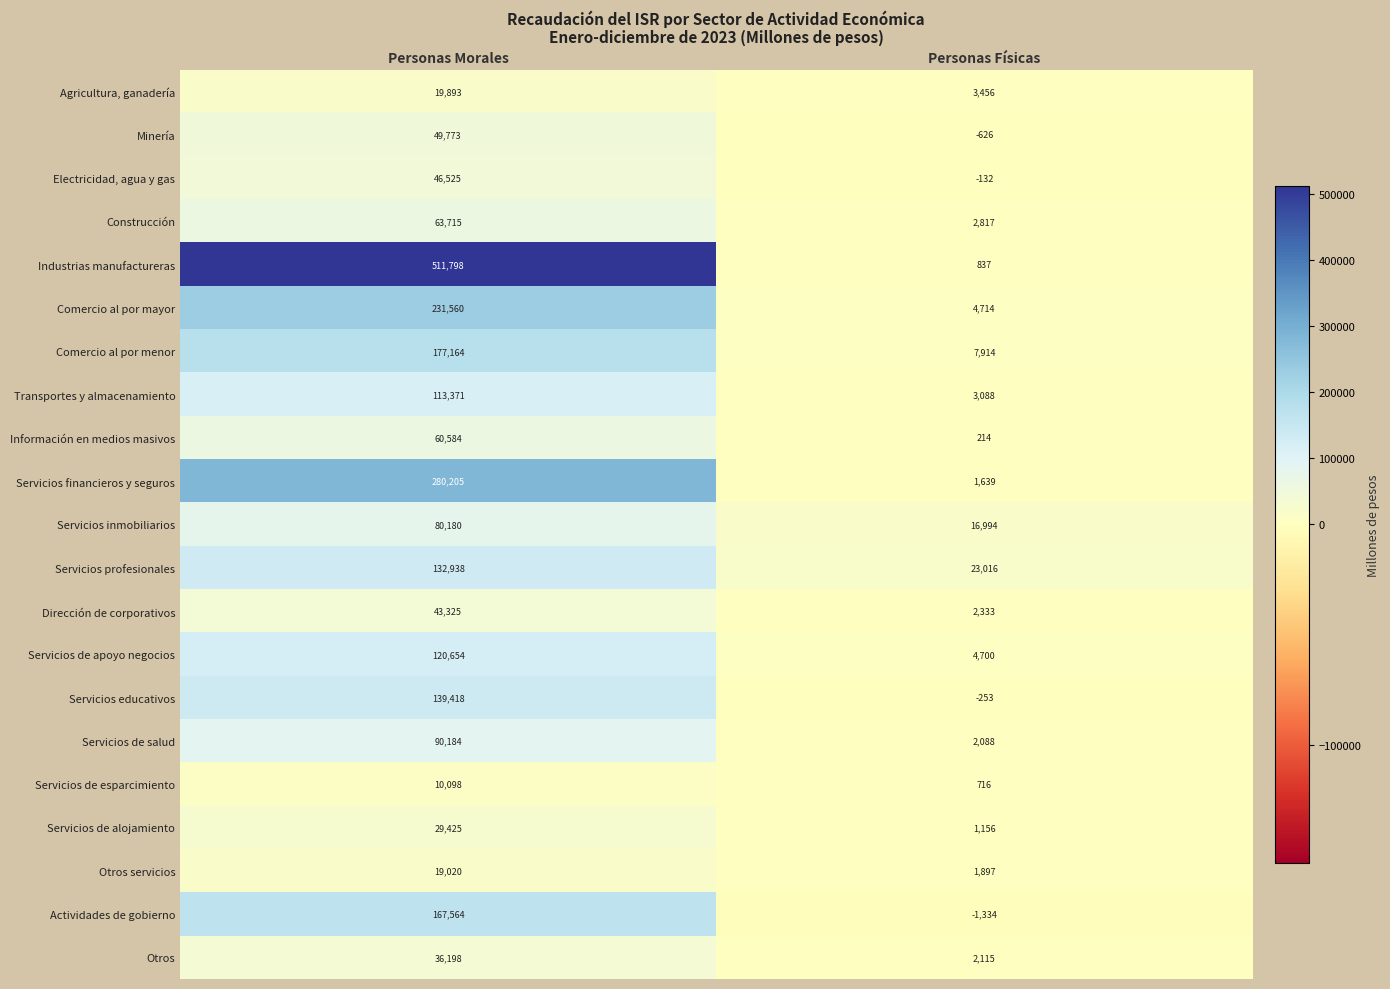

Is it true that Minería equals -302 at Personas Físicas?

False